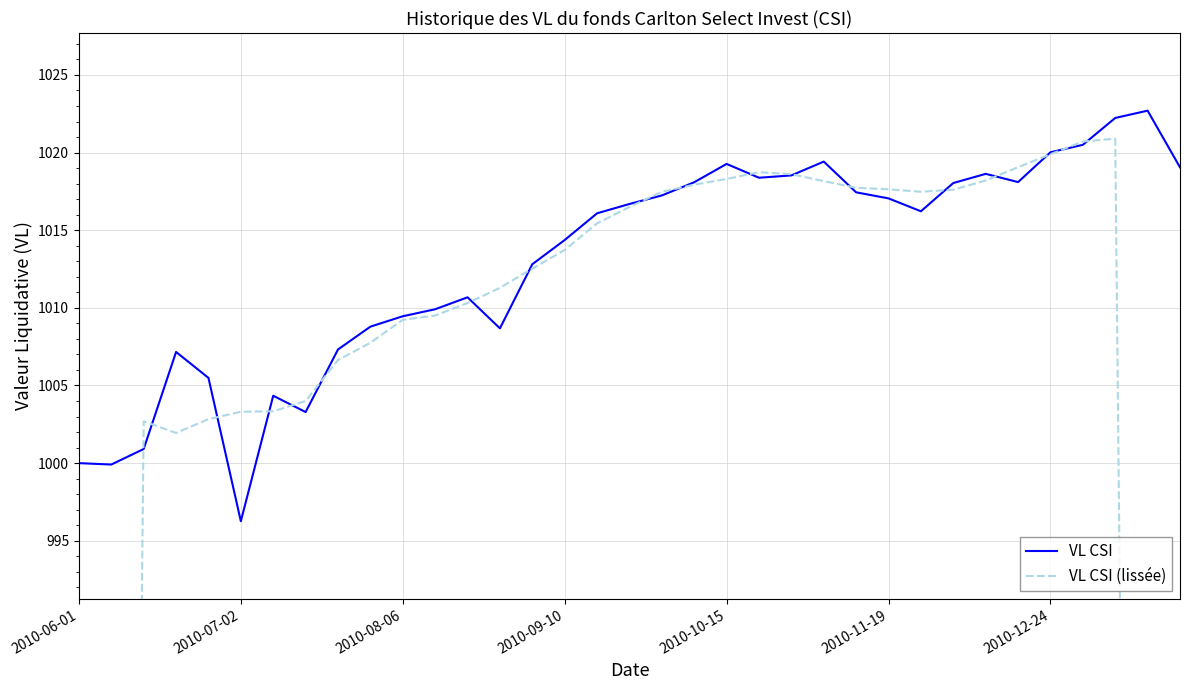

What are all the series names shown in the legend?

VL CSI, VL CSI (lissée)